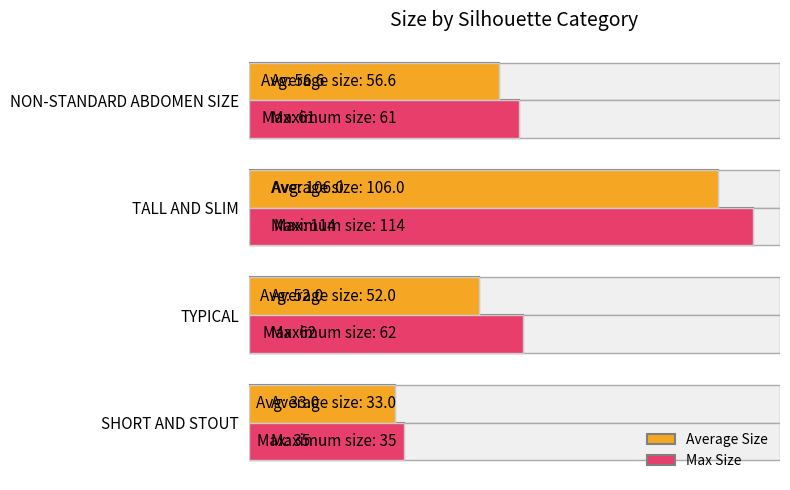

The value of Average Size at TYPICAL is 90.1. True or false?

False